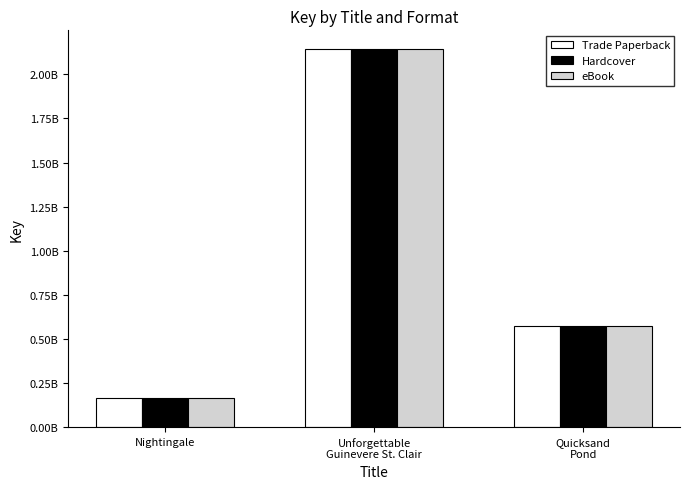

Does the chart contain any negative values?

No